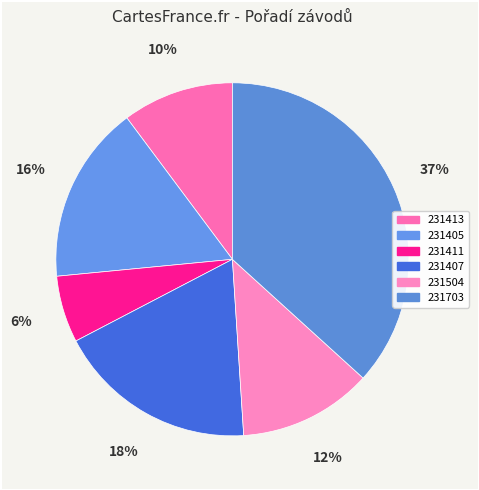

How many segments does this pie chart have?

6